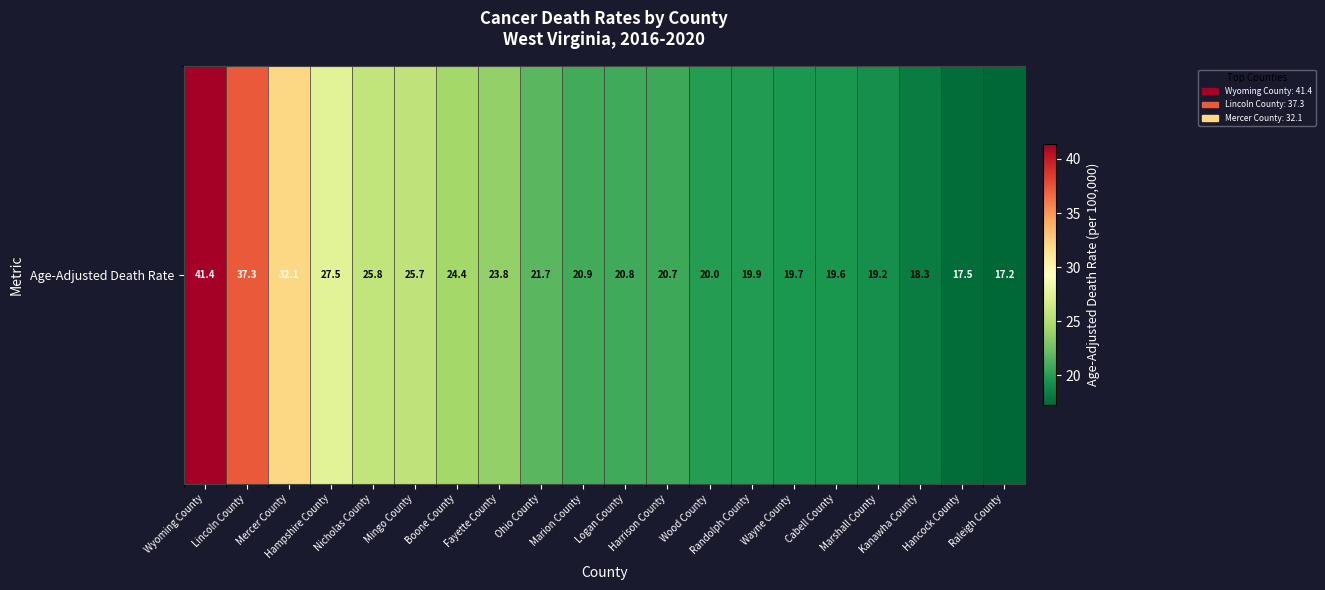

Reading left to right, extract all data points from this chart.

Wyoming County=41.4	Lincoln County=37.3	Mercer County=32.1	Hampshire County=27.5	Nicholas County=25.8	Mingo County=25.7	Boone County=24.4	Fayette County=23.8	Ohio County=21.7	Marion County=20.9	Logan County=20.8	Harrison County=20.7	Wood County=20.0	Randolph County=19.9	Wayne County=19.7	Cabell County=19.6	Marshall County=19.2	Kanawha County=18.3	Hancock County=17.5	Raleigh County=17.2